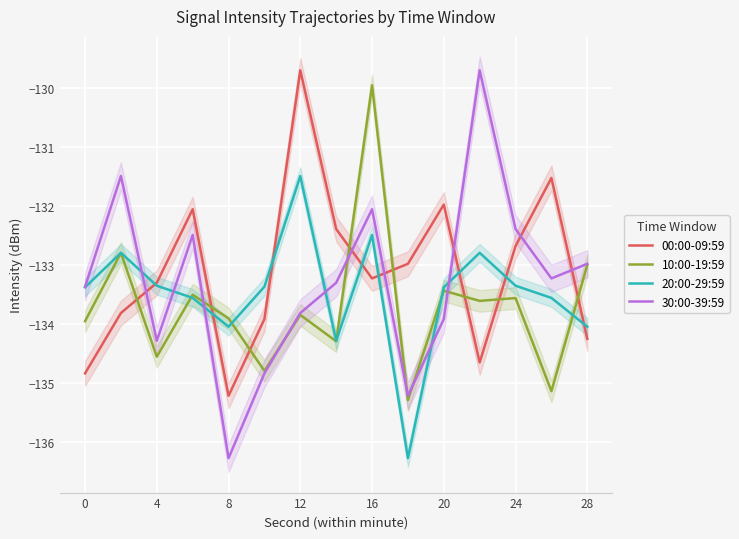

Does the chart display data point markers on the line(s)?

No